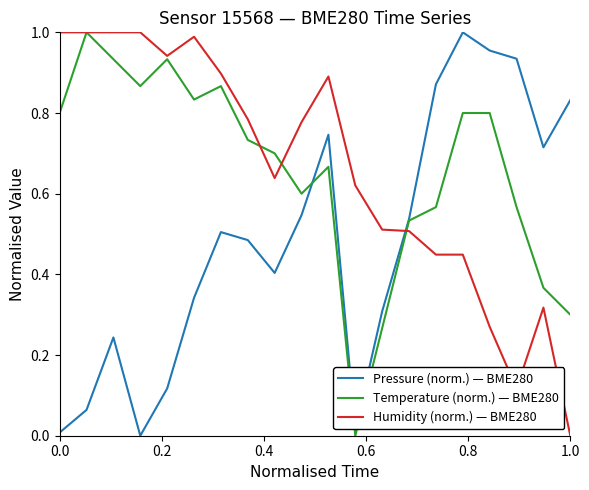

How many times do Humidity (norm.) — BME280 and Pressure (norm.) — BME280 cross each other?

1